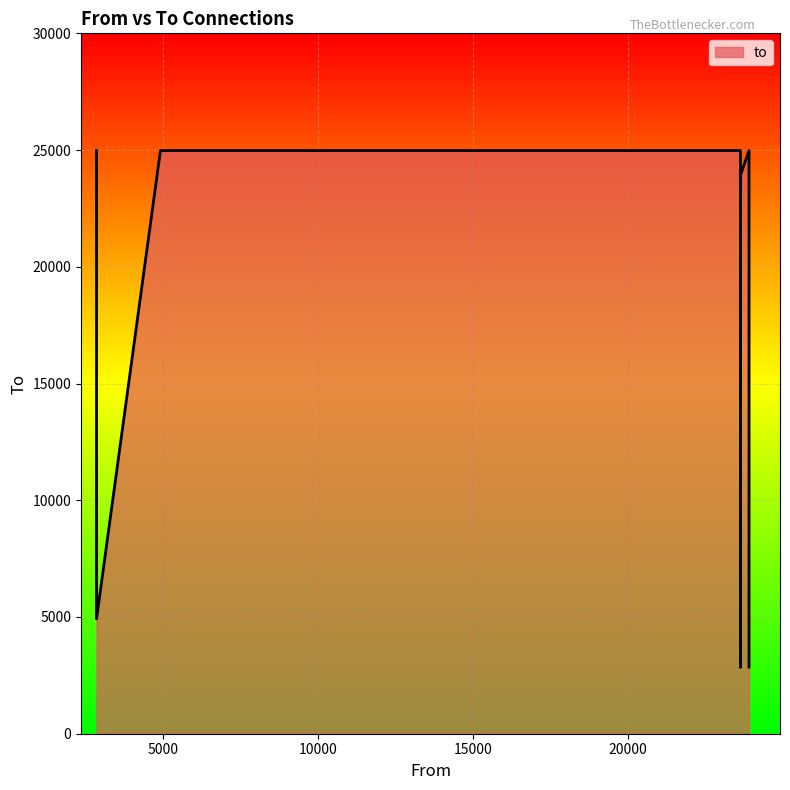

What is the sum of the values at 23645 and 23922?

9838